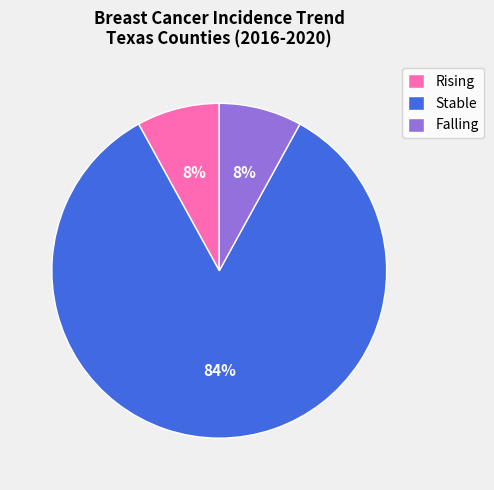

To the nearest percent, what is the average slice percentage?

33%